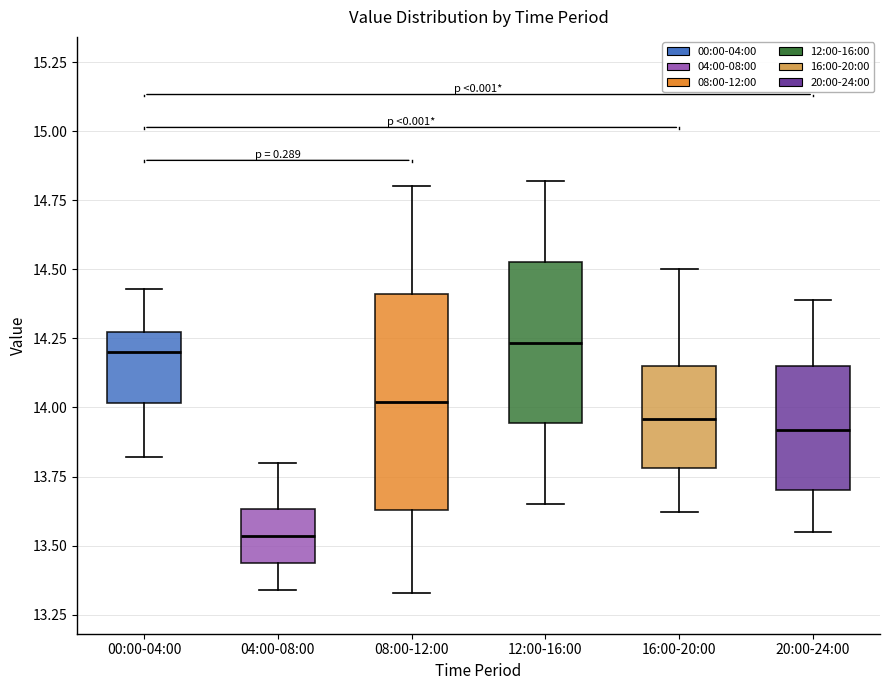

Where is the lower edge of the box for 20:00-24:00 on the y-axis? The values are not printed on the chart, so give them approximately, as read against the axis.

13.70